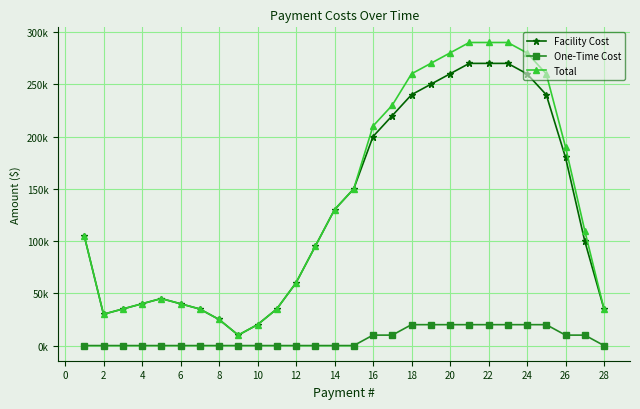

True or false: One-Time Cost and Facility Cost intersect in this chart.

False